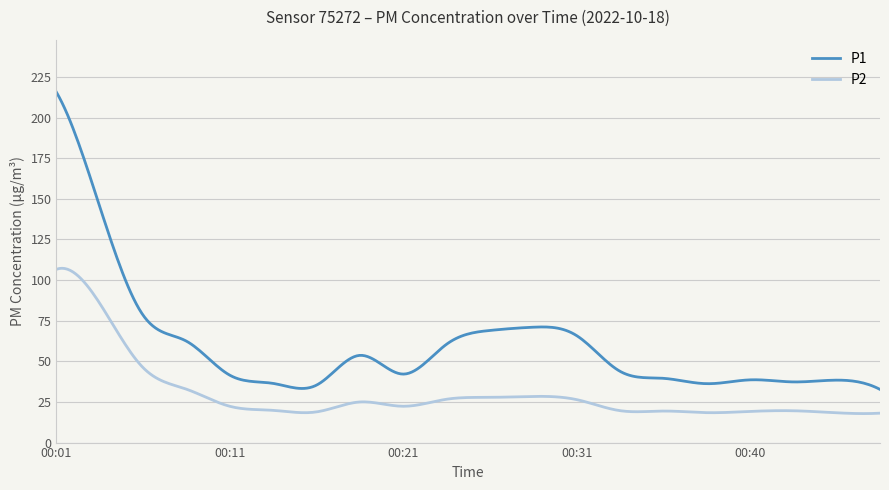

True or false: P1 has more than 1 points higher than both neighbors.

True